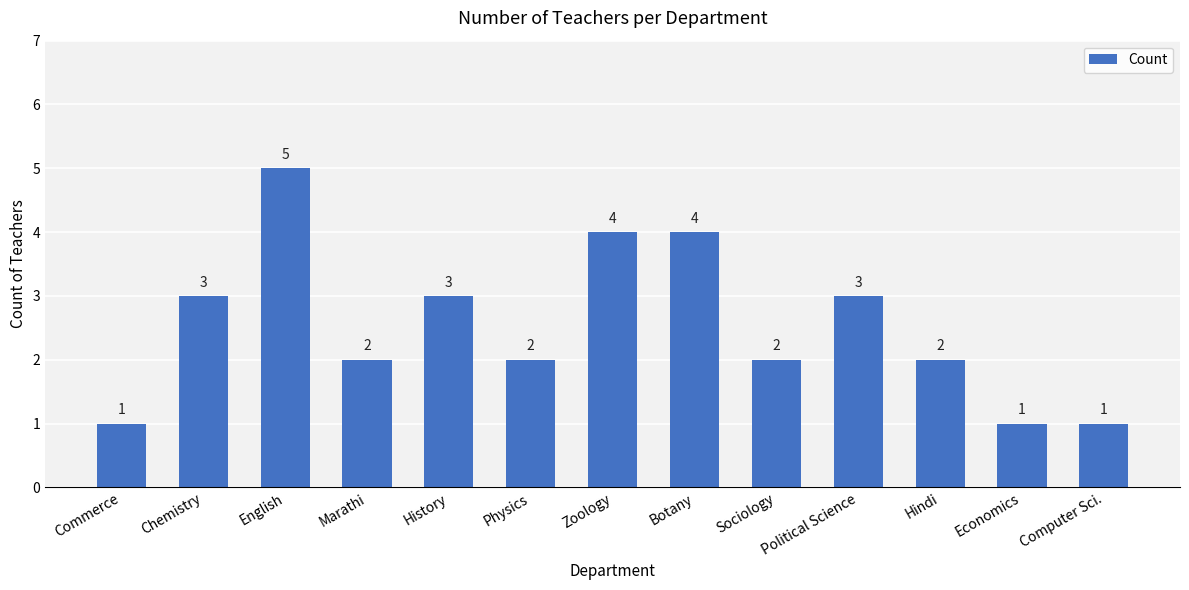

What is the value of the 13th bar from the left?

1